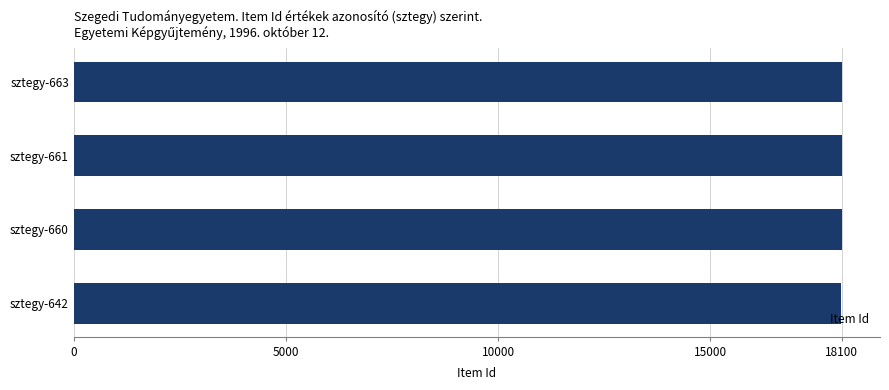

What is the maximum value shown in the chart?

18100